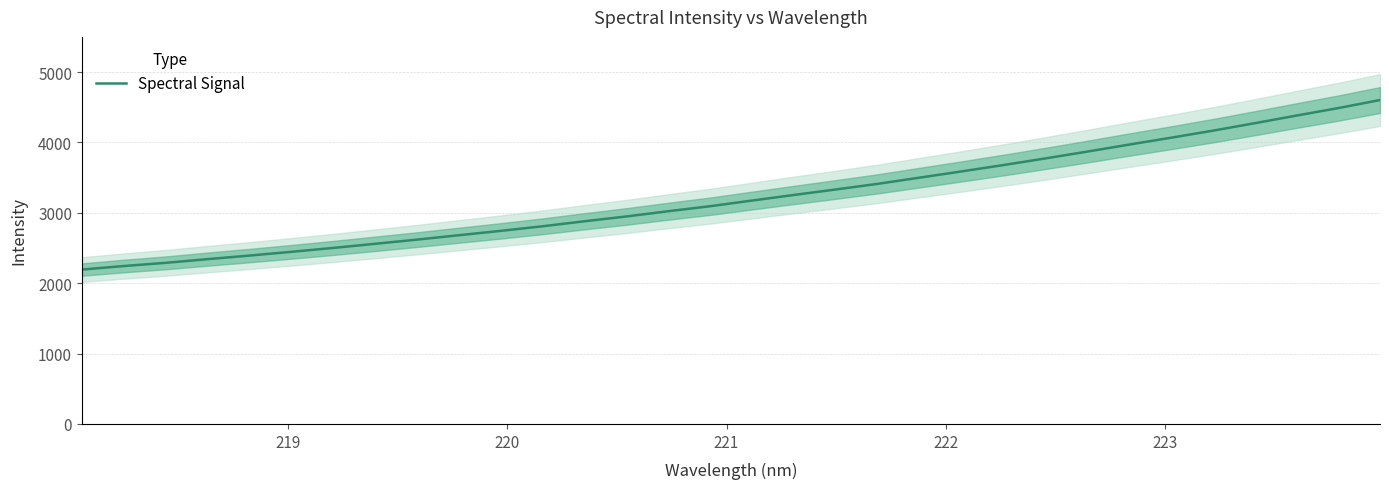

How many values are below 3174?

16